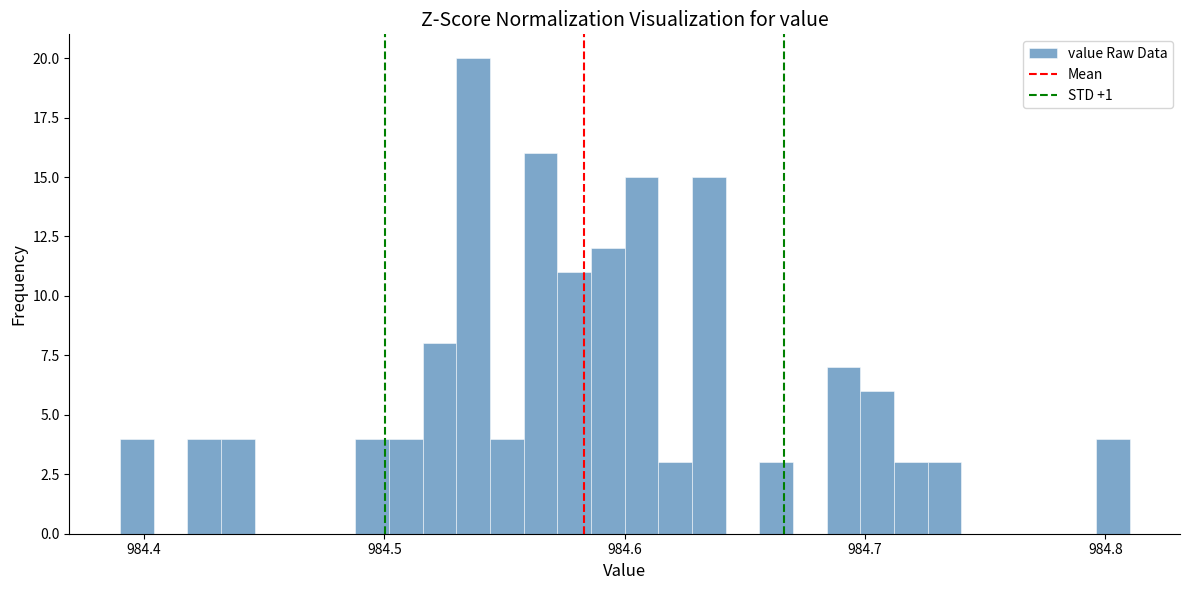

Read against the x-axis, roughly where is the centre of the tallest bar?

984.54